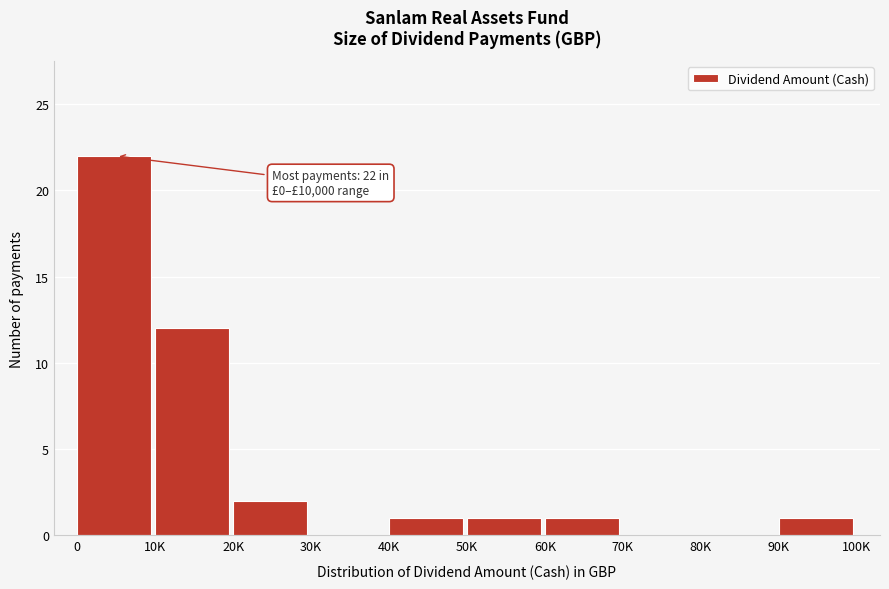

Reading right to left, transcribe all the data shown in this chart.

90K=1	80K=0	70K=0	60K=1	50K=1	40K=1	30K=0	20K=2	10K=12	0=22